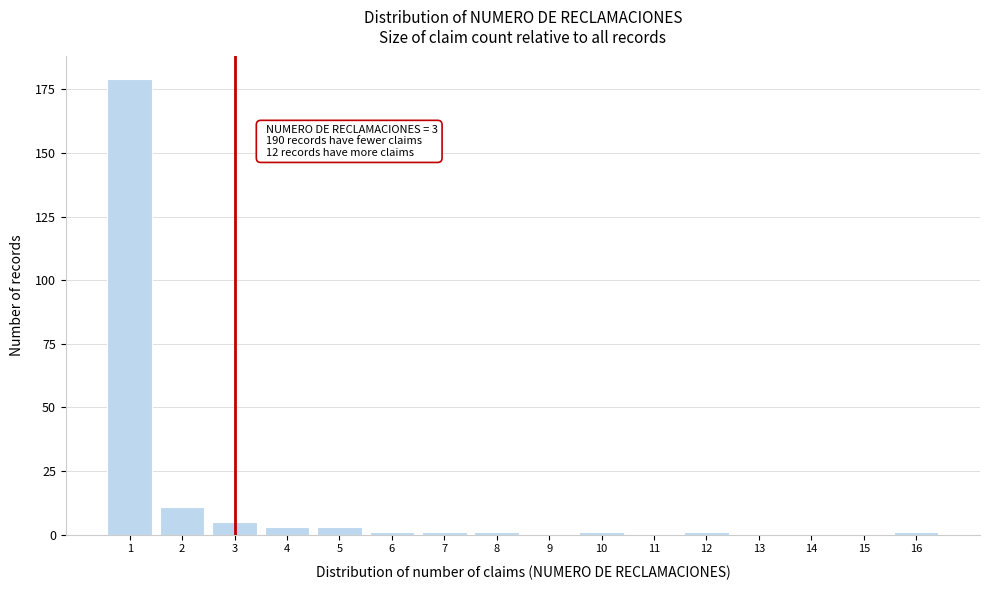

Reading right to left, transcribe all the data shown in this chart.

16=1	15=0	14=0	13=0	12=1	11=0	10=1	9=0	8=1	7=1	6=1	5=3	4=3	3=5	2=11	1=179